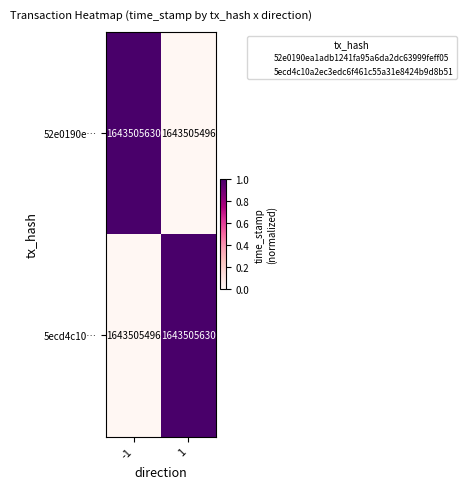

How many values in the 5ecd4c10… series are below 1?

1